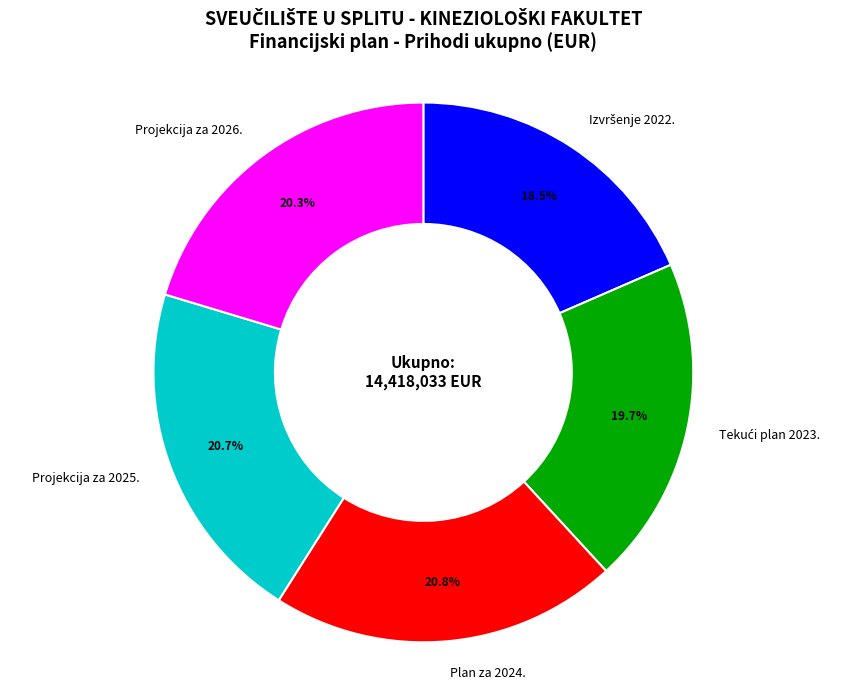

Does any single category account for the majority?

No